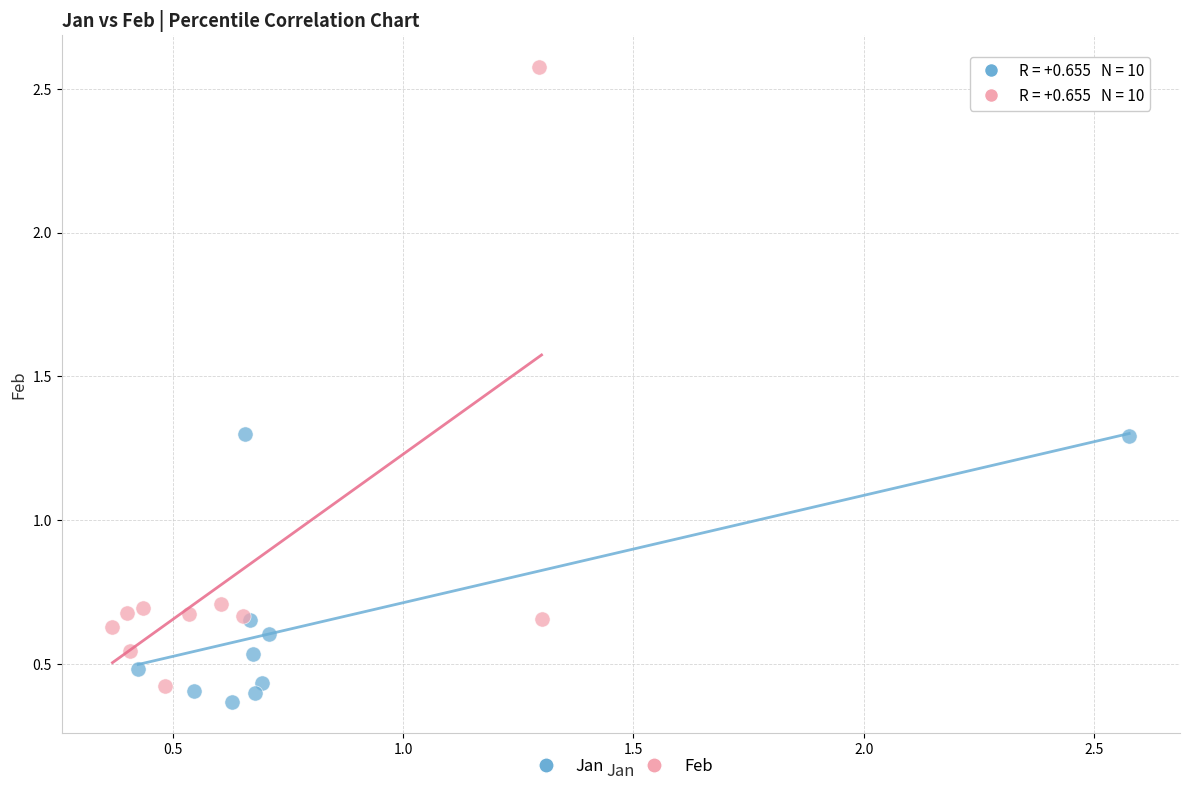

Which series has the largest Y range (max minus min)?

Feb